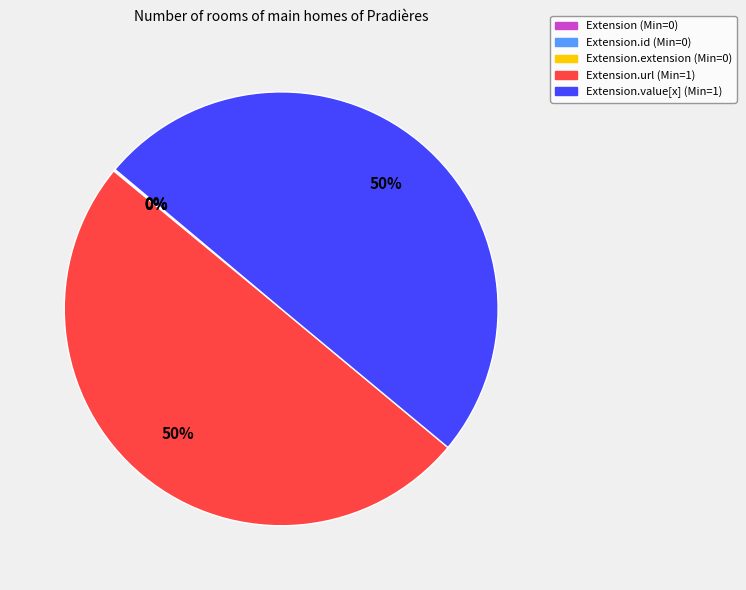

To the nearest percent, what is the difference between the largest and smallest slice percentages?

50%